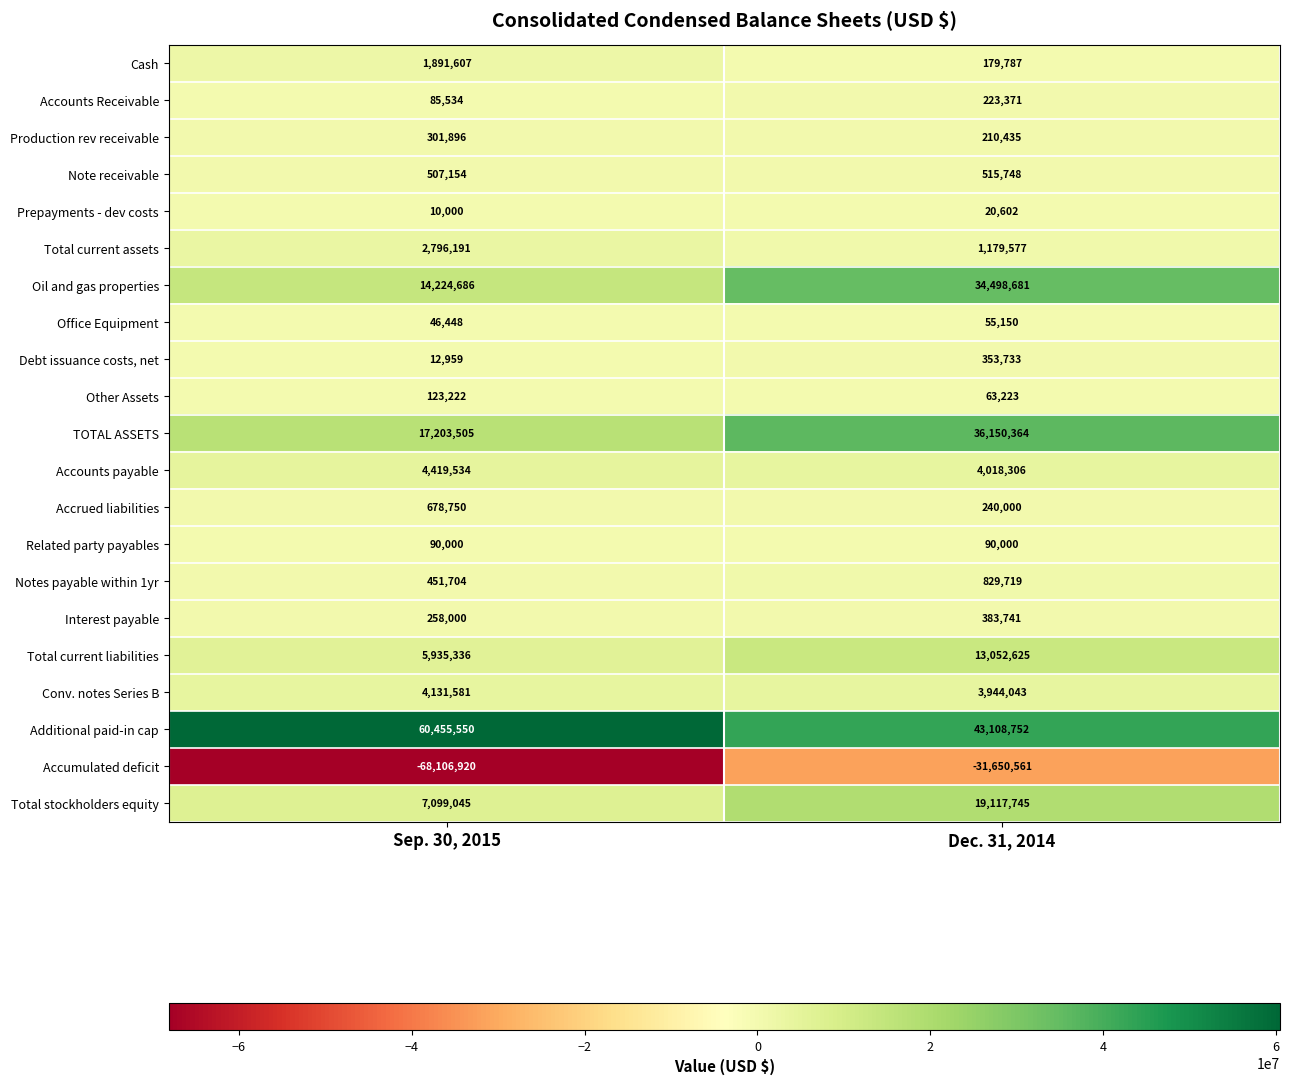

Which series changed the most between Sep. 30, 2015 and Dec. 31, 2014?

Accumulated deficit